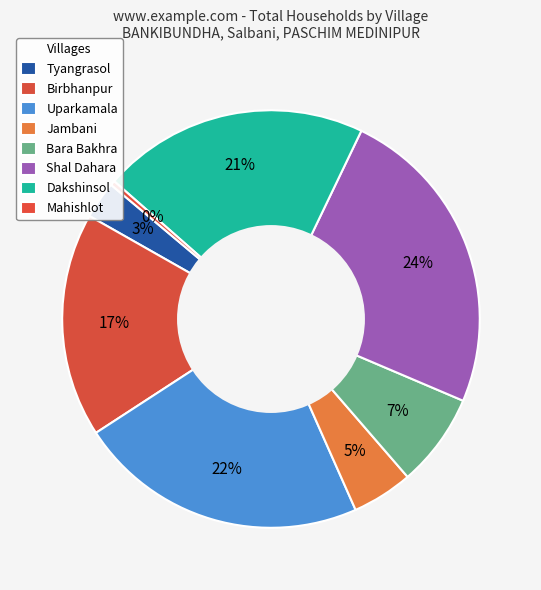

How many segments does this pie chart have?

8